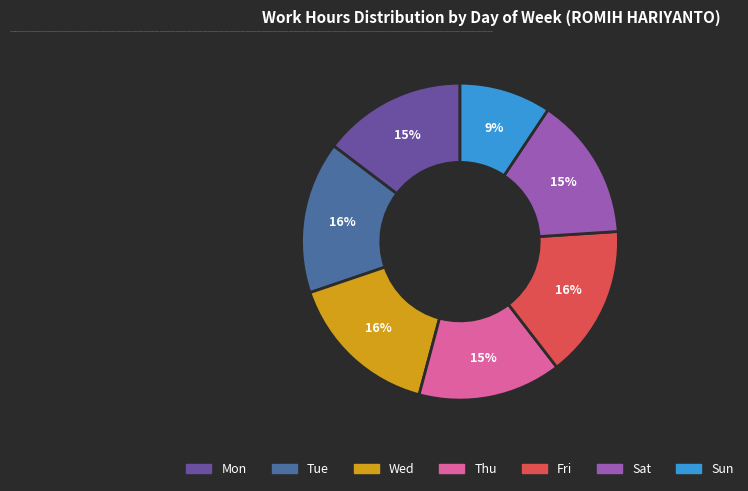

The Fri slice represents 27% of the pie. True or false?

False